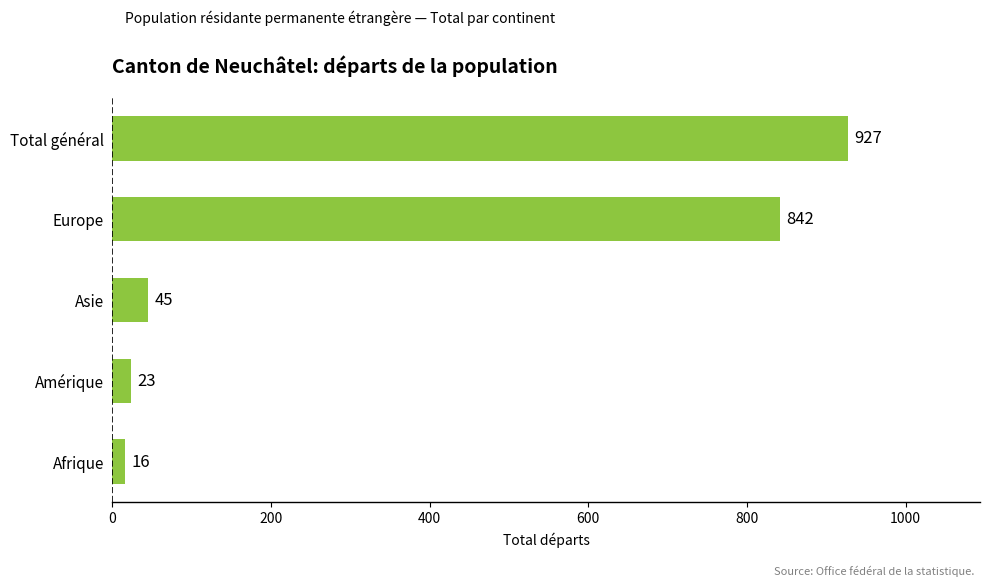

Are the bars grouped side by side (vs. stacked)?

No